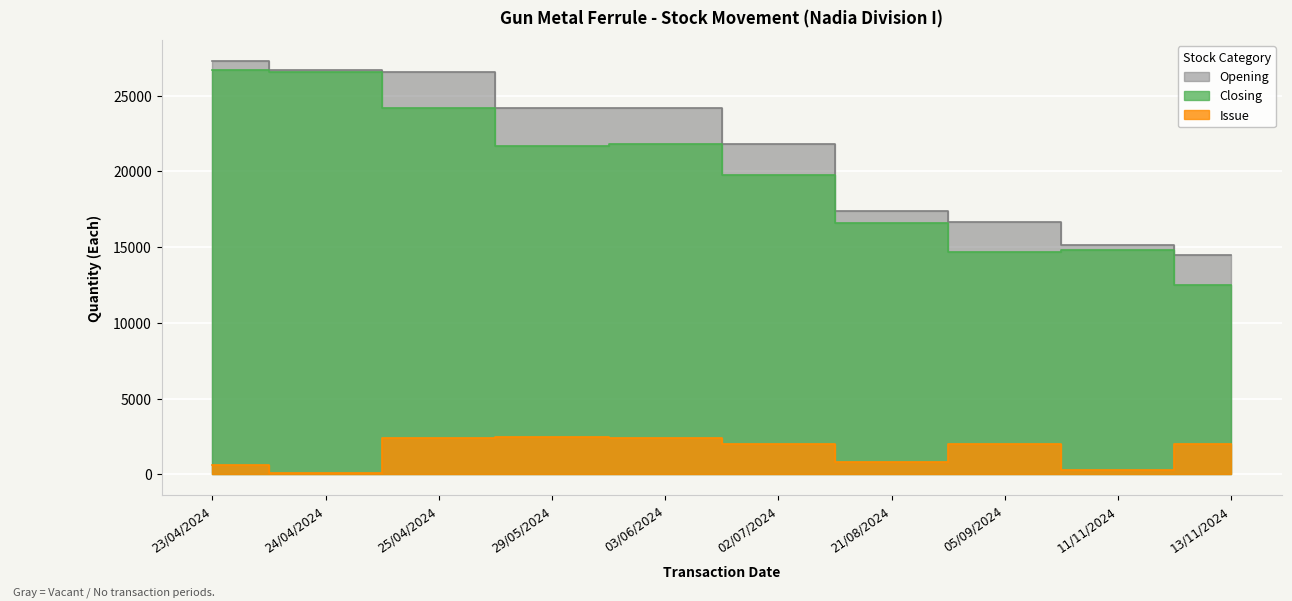

What are all the series names shown in the legend?

Closing, Opening, Issue